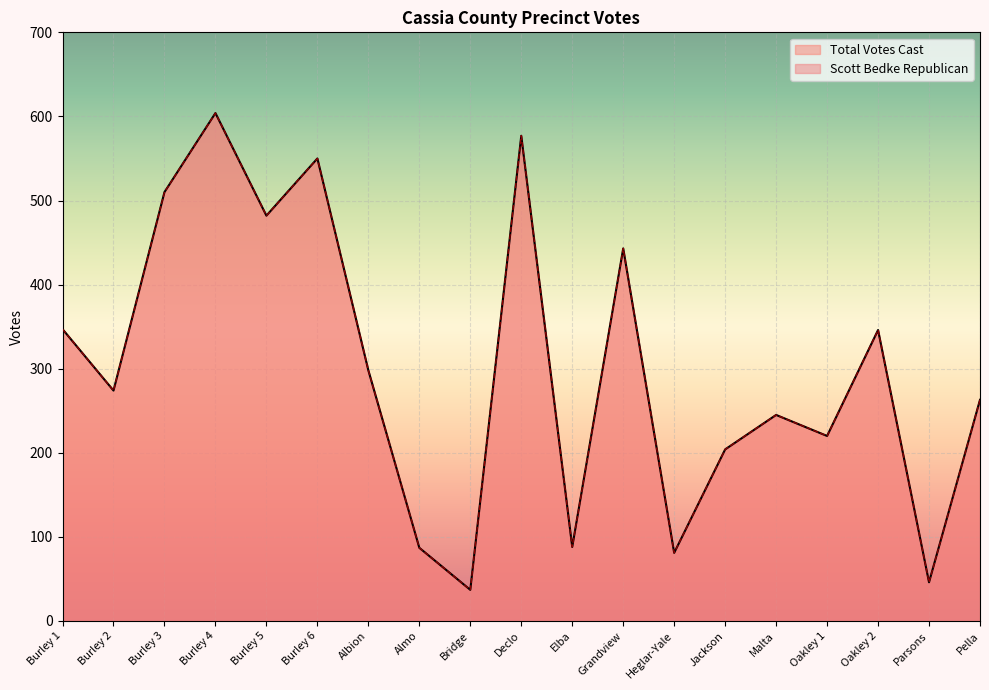

At how many categories does at least one series exceed 109?

14